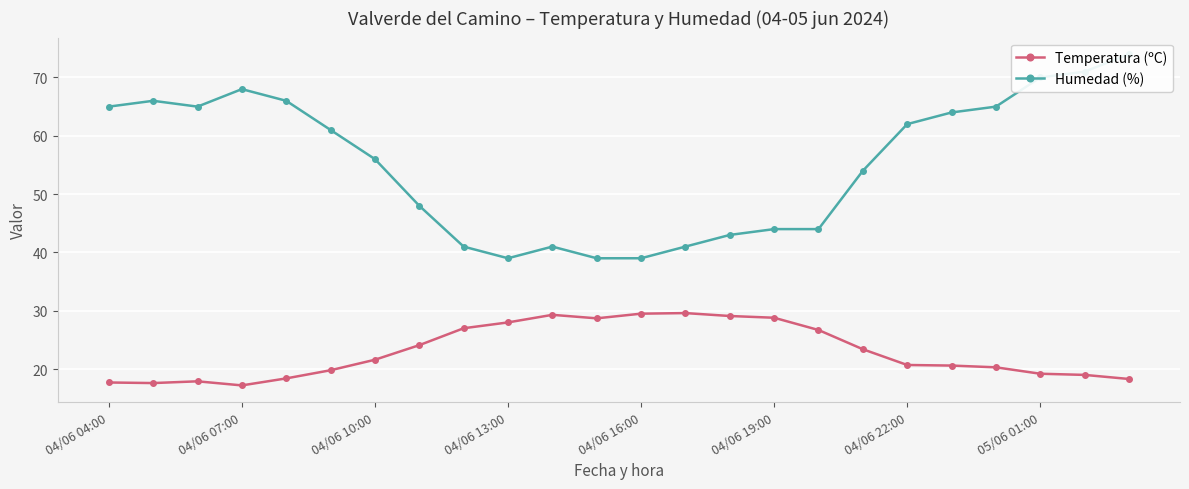

Where does the Temperatura (ºC) series first go above 21?

04/06 10:00